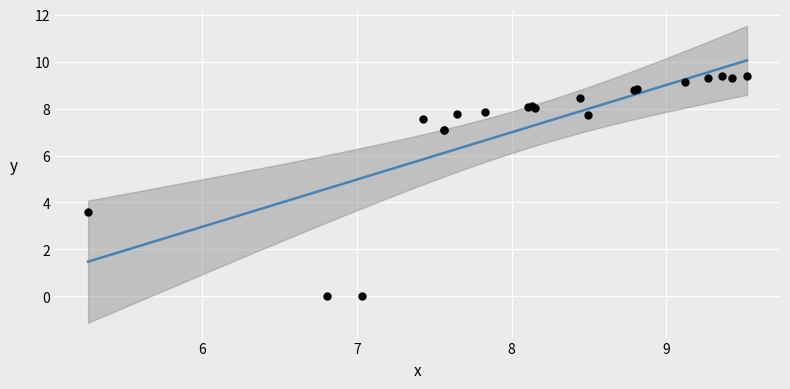

What Y value in the scatter plot is closest to 4?

3.6